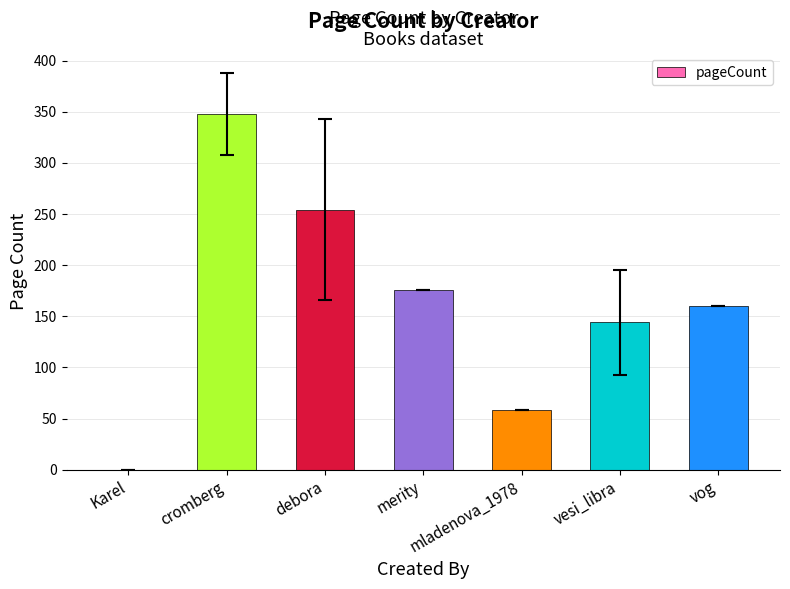

Where does the data first go above 160?

cromberg